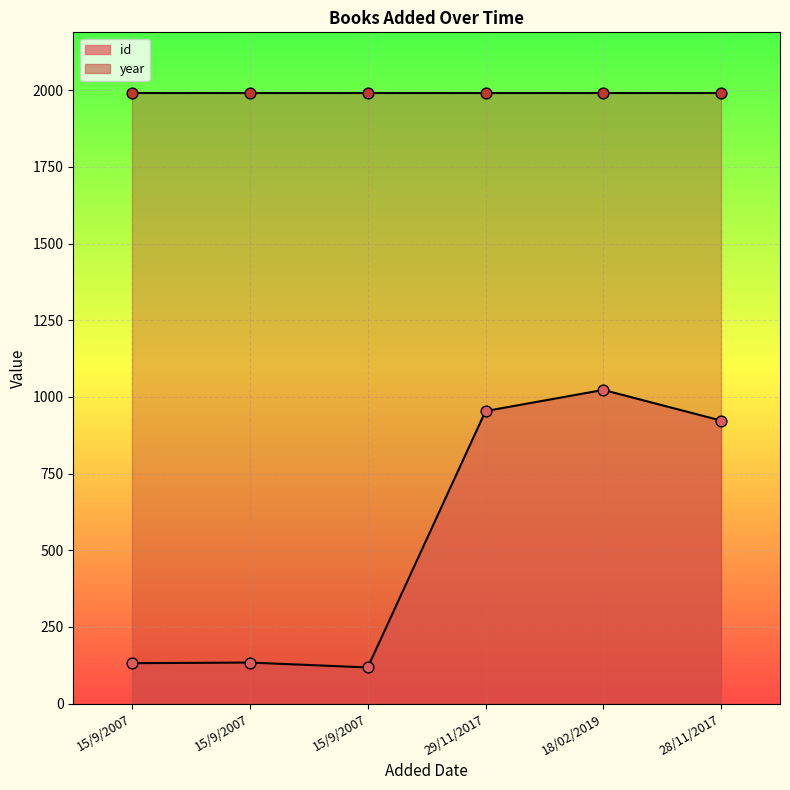

What is the change in value from 15/9/2007 to 18/02/2019?

+889